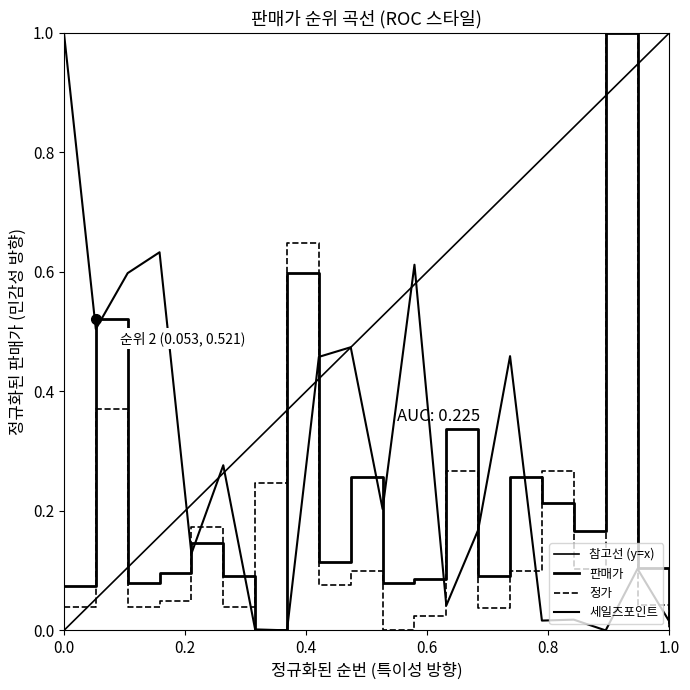

What is the greatest value displayed?

1.0